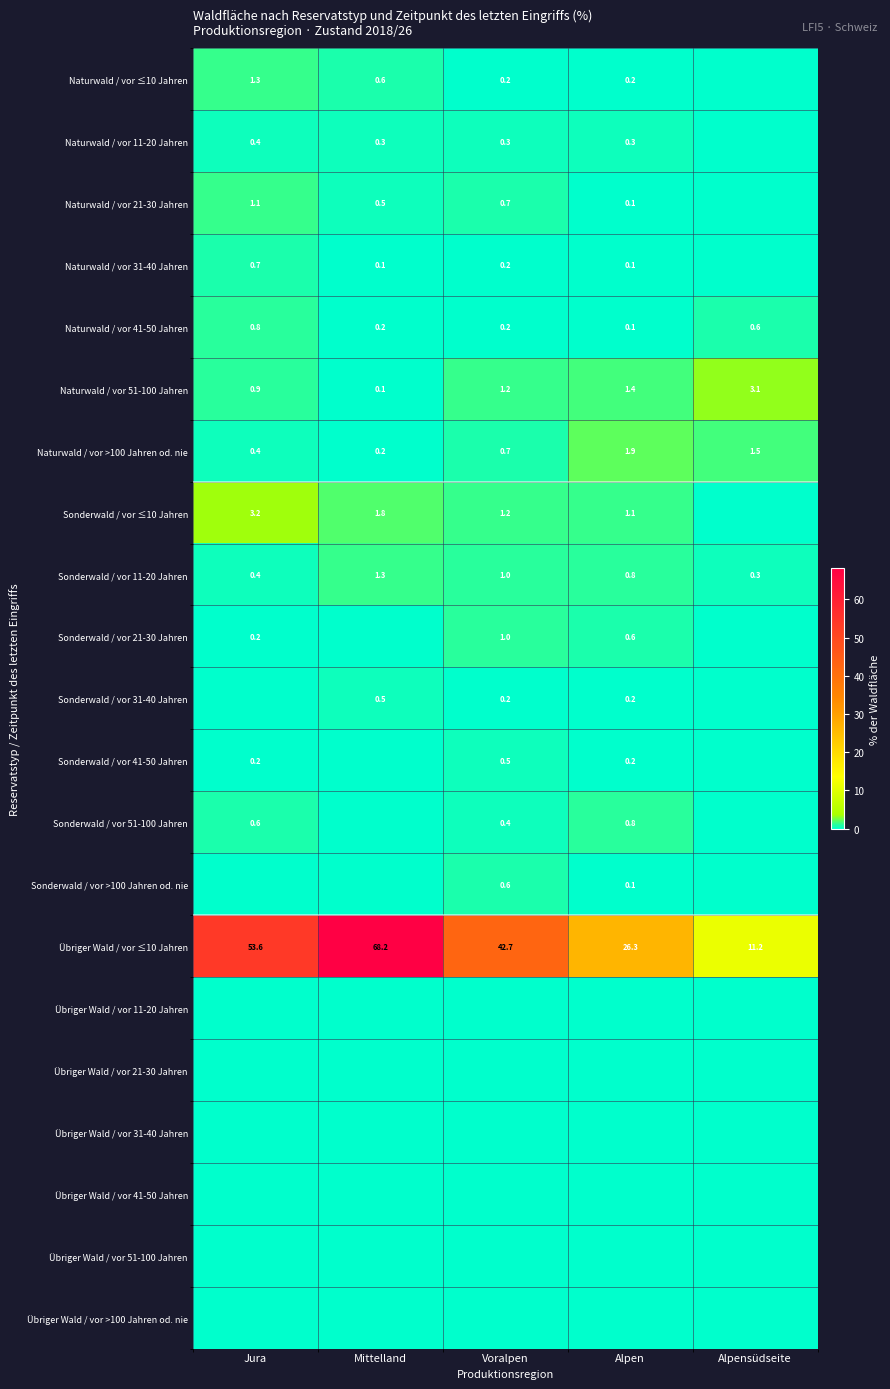

Is the value of Naturwald / vor >100 Jahren od. nie at Mittelland greater than the value of Sonderwald / vor 41-50 Jahren at Voralpen?

No